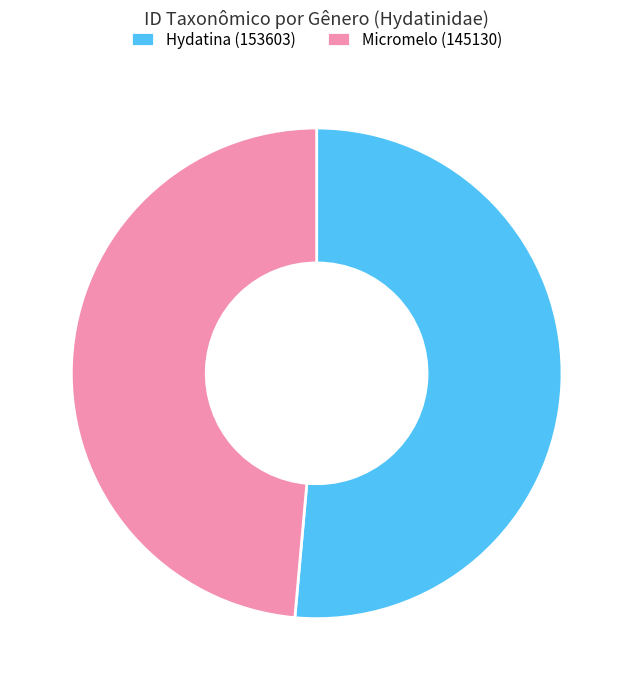

Which category has the biggest portion of the pie?

Hydatina (153603)